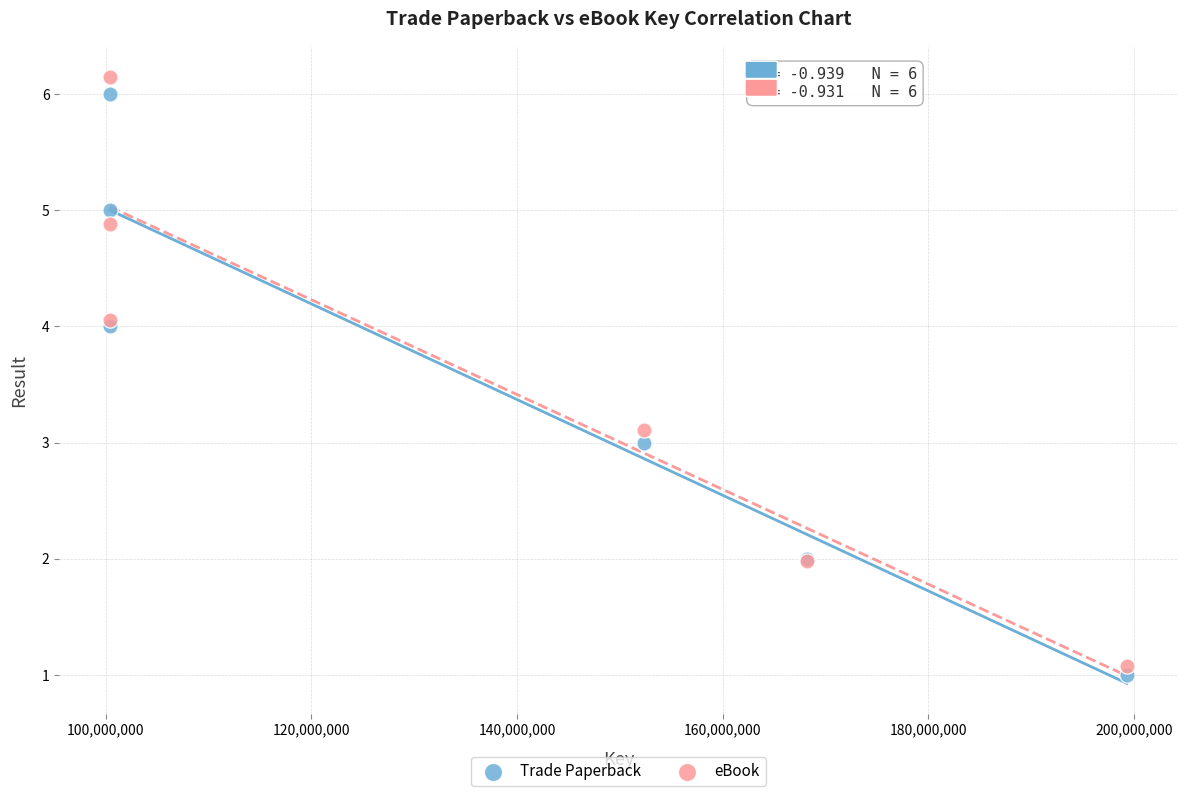

Which series has the widest spread of Y values?

eBook